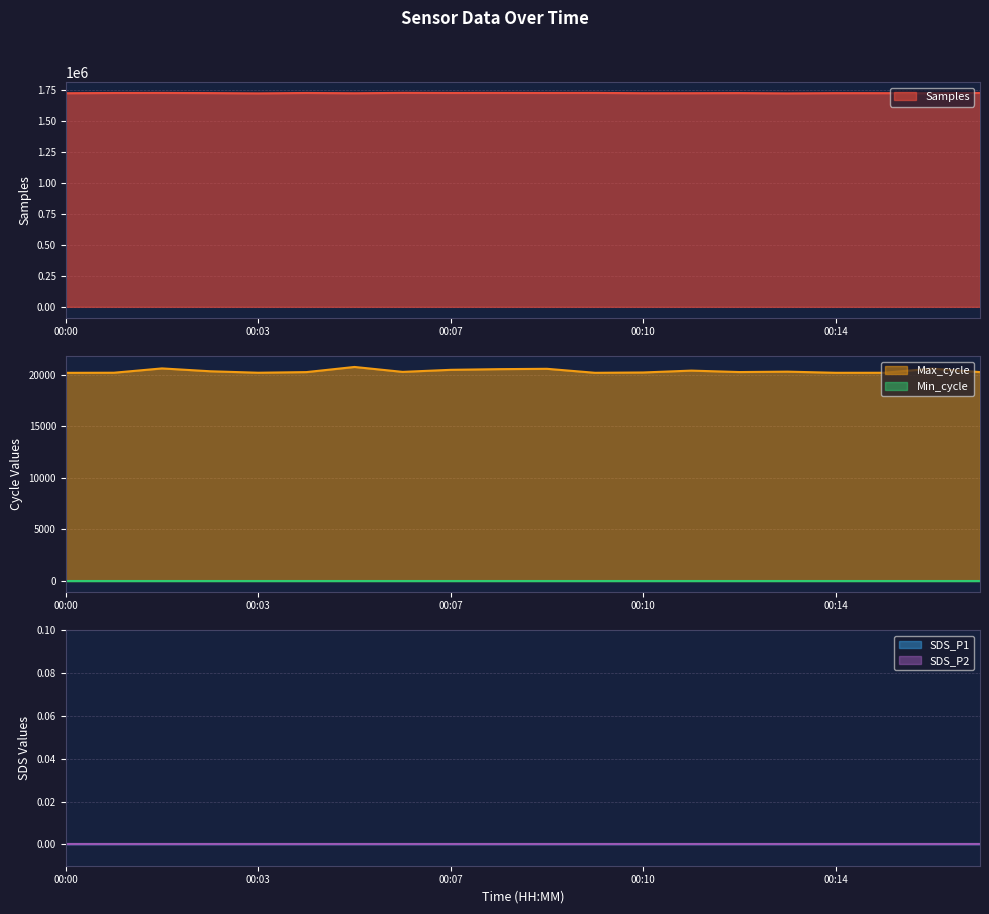

Which category has the highest value across all series?

00:06